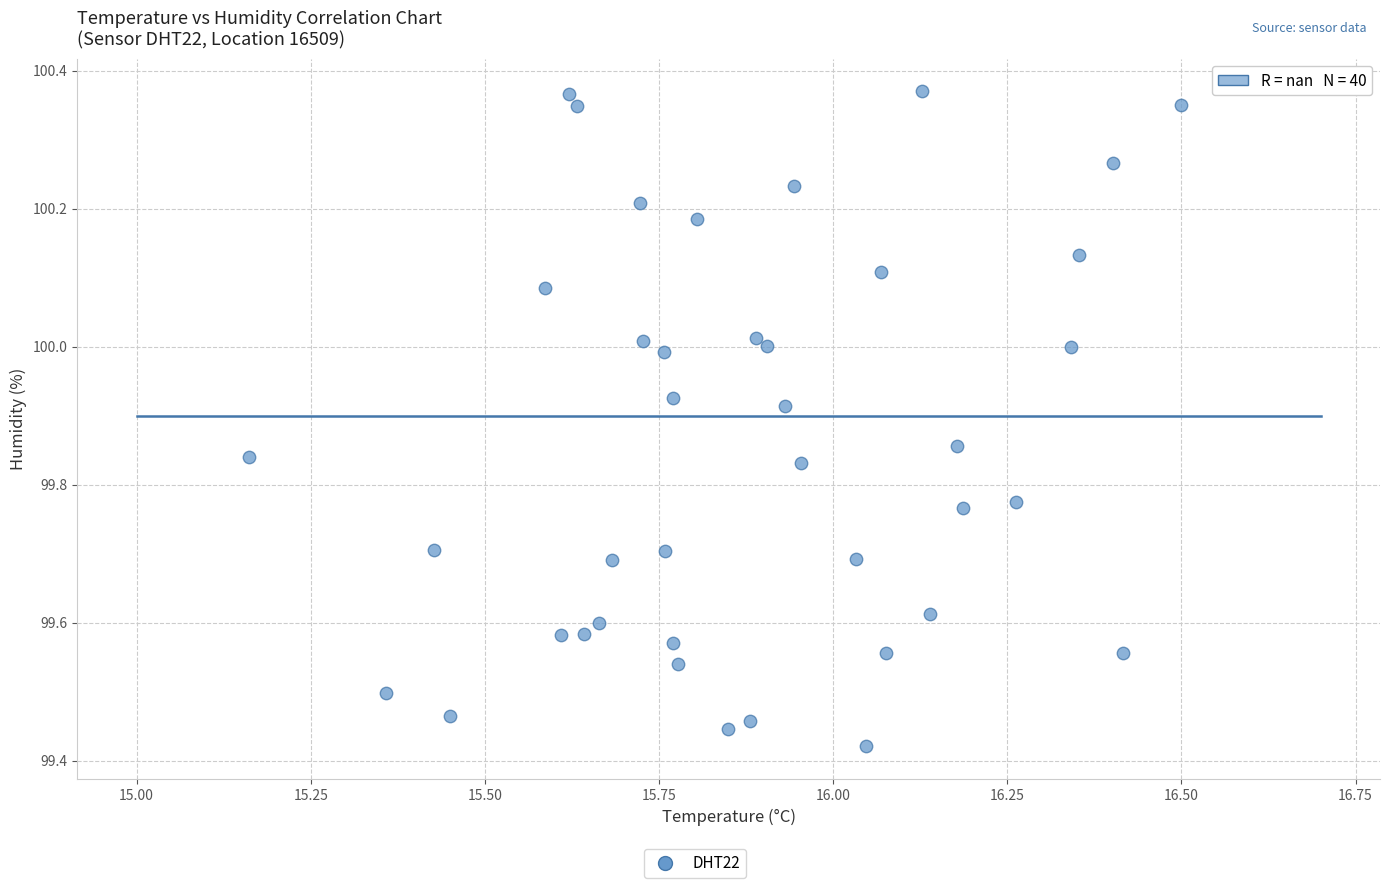

What is the range of Y values (max minus min)?

0.9